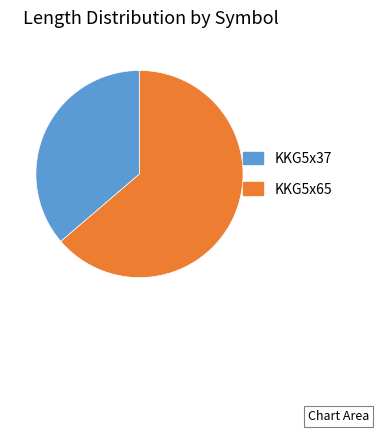

True or false: KKG5x37 accounts for 26% of the total.

False